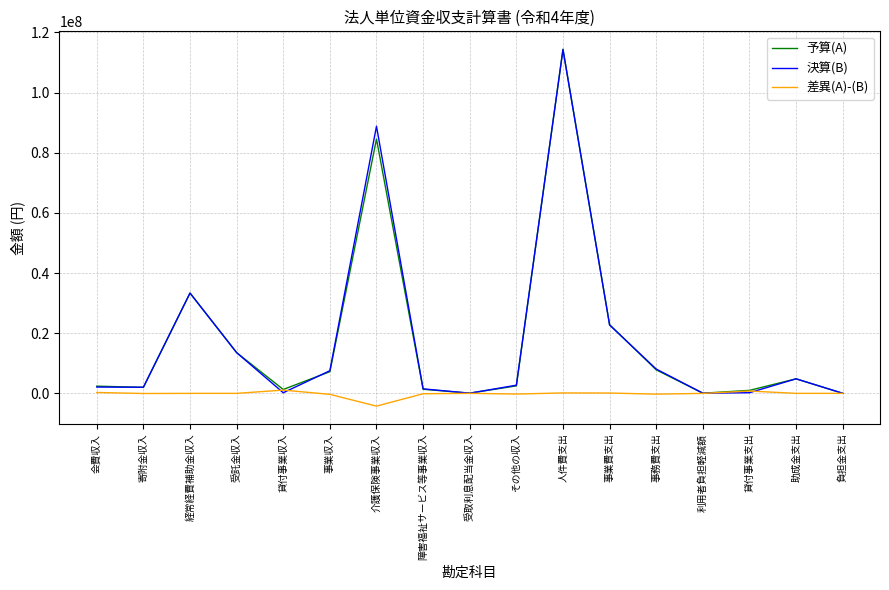

At which category is the sum across all series the highest?

人件費支出